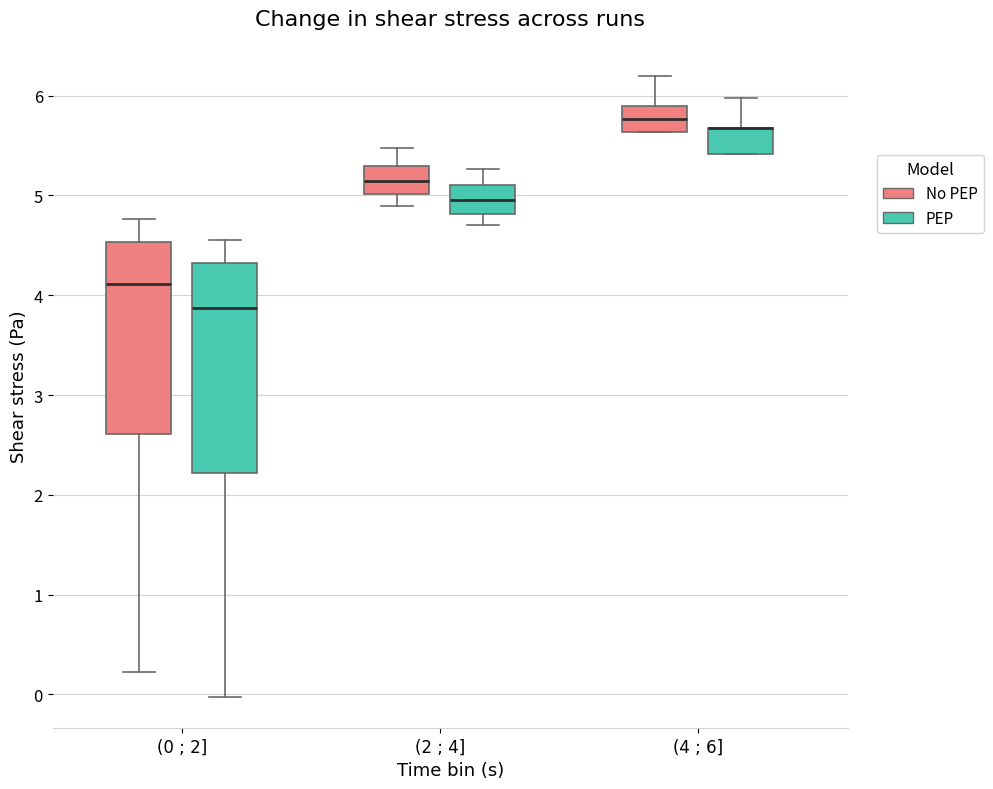

Reading left to right, read every box against the y-axis: the position of its median line, the range the box covers, and the ends of its whiskers. The values are not printed on the chart, so give them approximately, as read against the axis.

(0 ; 2] (No PEP): median 4.1, box 2.6 to 4.5, whiskers 0.2 to 4.8
(0 ; 2] (PEP): median 3.9, box 2.2 to 4.3, whiskers 0.0 to 4.6
(2 ; 4] (No PEP): median 5.1, box 5.0 to 5.3, whiskers 4.9 to 5.5
(2 ; 4] (PEP): median 5.0, box 4.8 to 5.1, whiskers 4.7 to 5.3
(4 ; 6] (No PEP): median 5.8, box 5.6 to 5.9, whiskers 5.6 to 6.2
(4 ; 6] (PEP): median 5.7 (drawn on the box's upper edge), box 5.4 to 5.7, whiskers 5.4 to 6.0